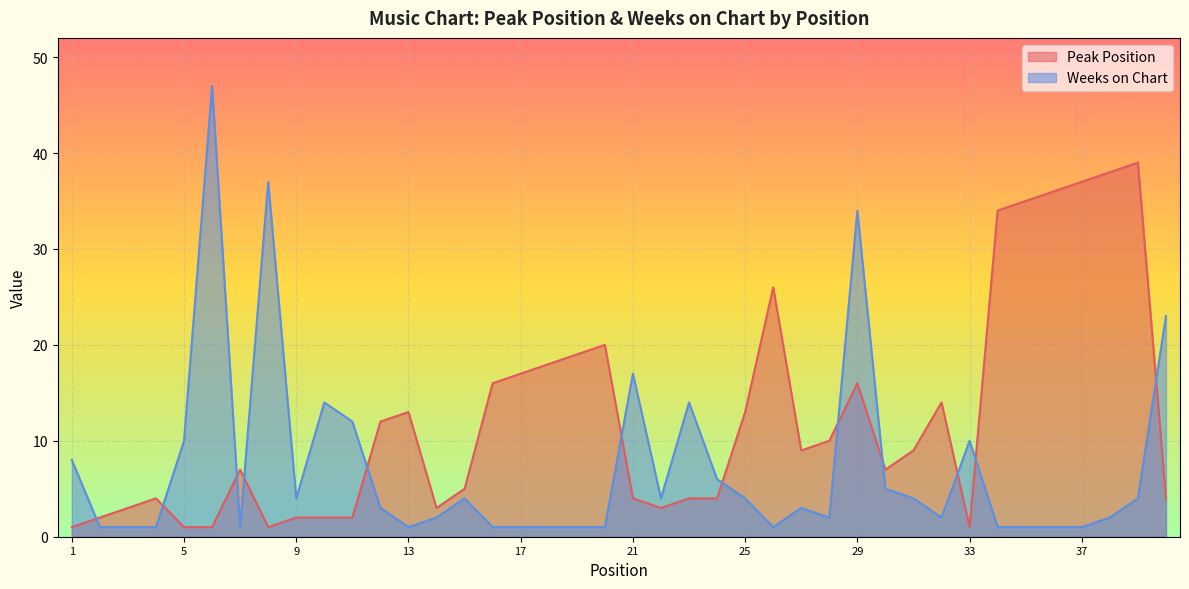

Which series ends up on top after the final intersection of Peak Position and Weeks on Chart?

Weeks on Chart